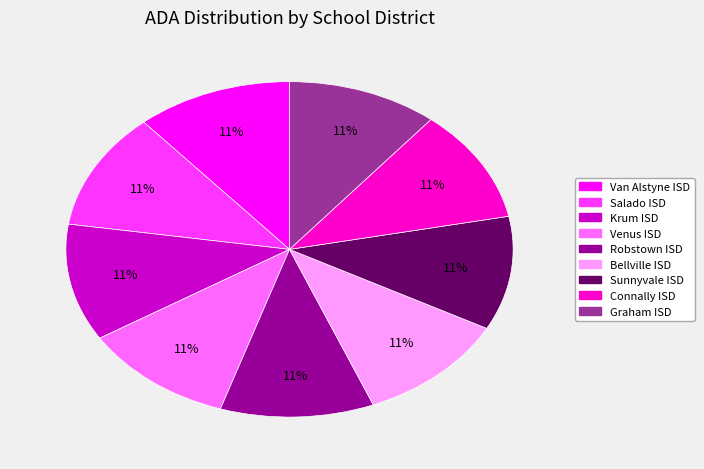

To the nearest percent, what percentage of the pie is Krum ISD?

11%